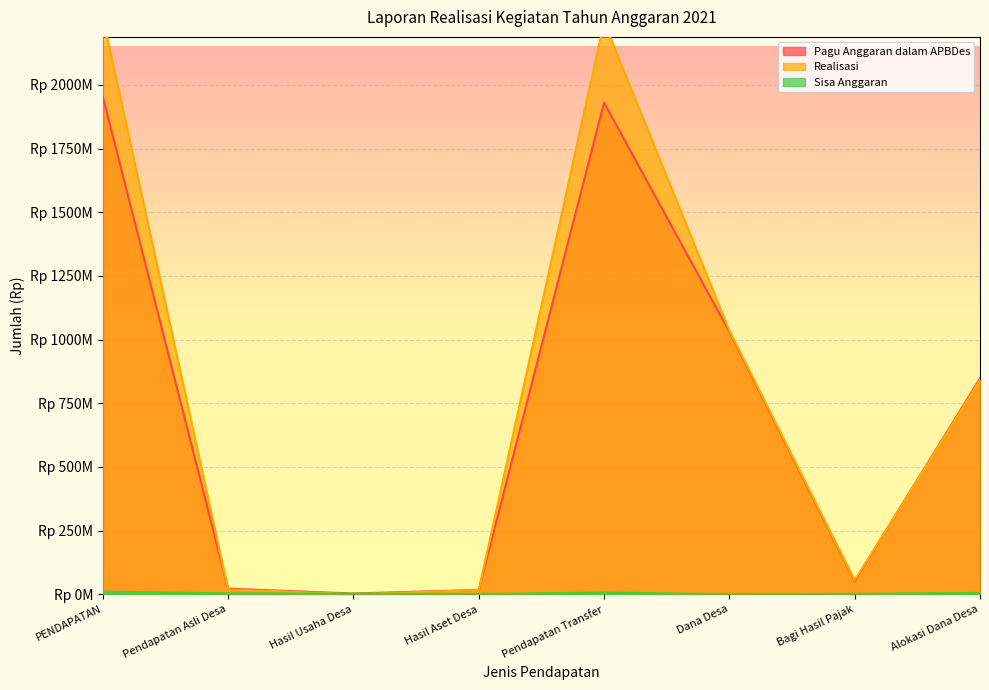

Is it true that Realisasi equals 1035614000 at Dana Desa?

True